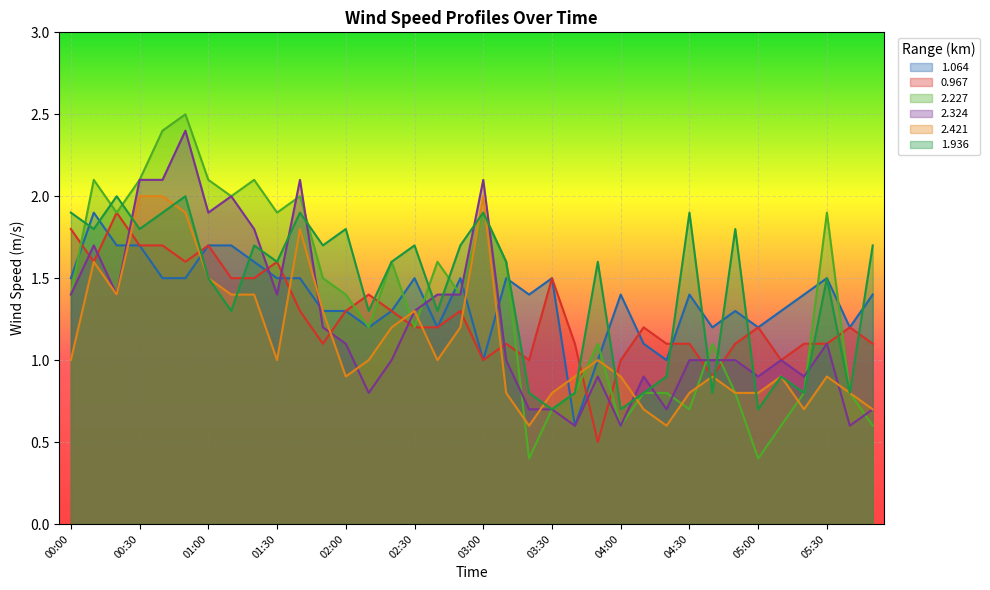

At 00:30, list the series in order from largest to smallest.

2.227, 2.324, 2.421, 1.936, 1.064, 0.967